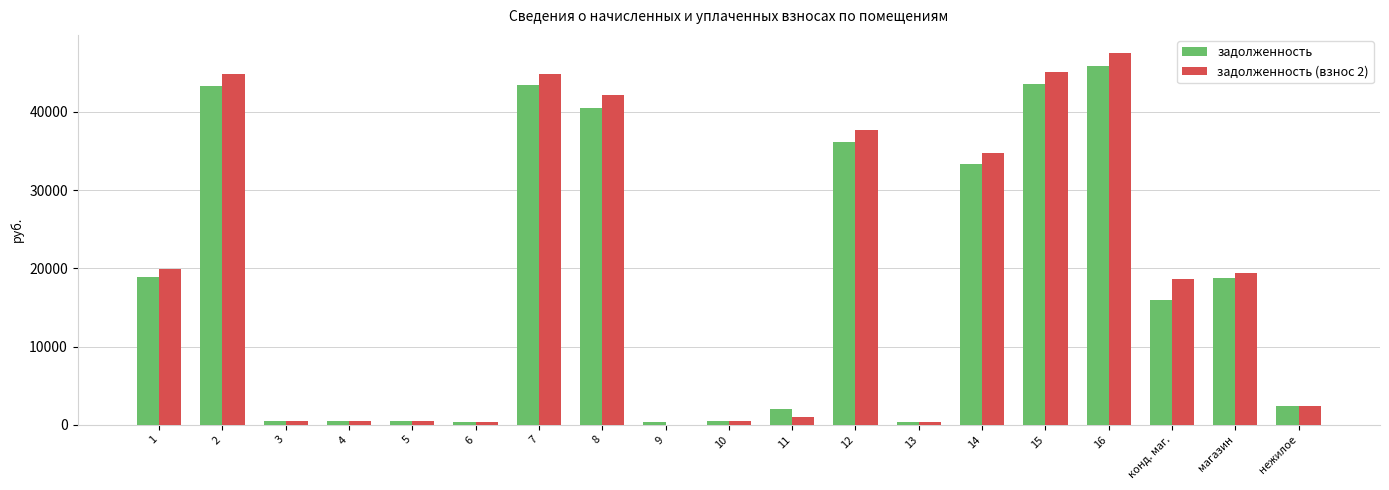

Which series has the largest total across all categories?

задолженность (взнос 2)